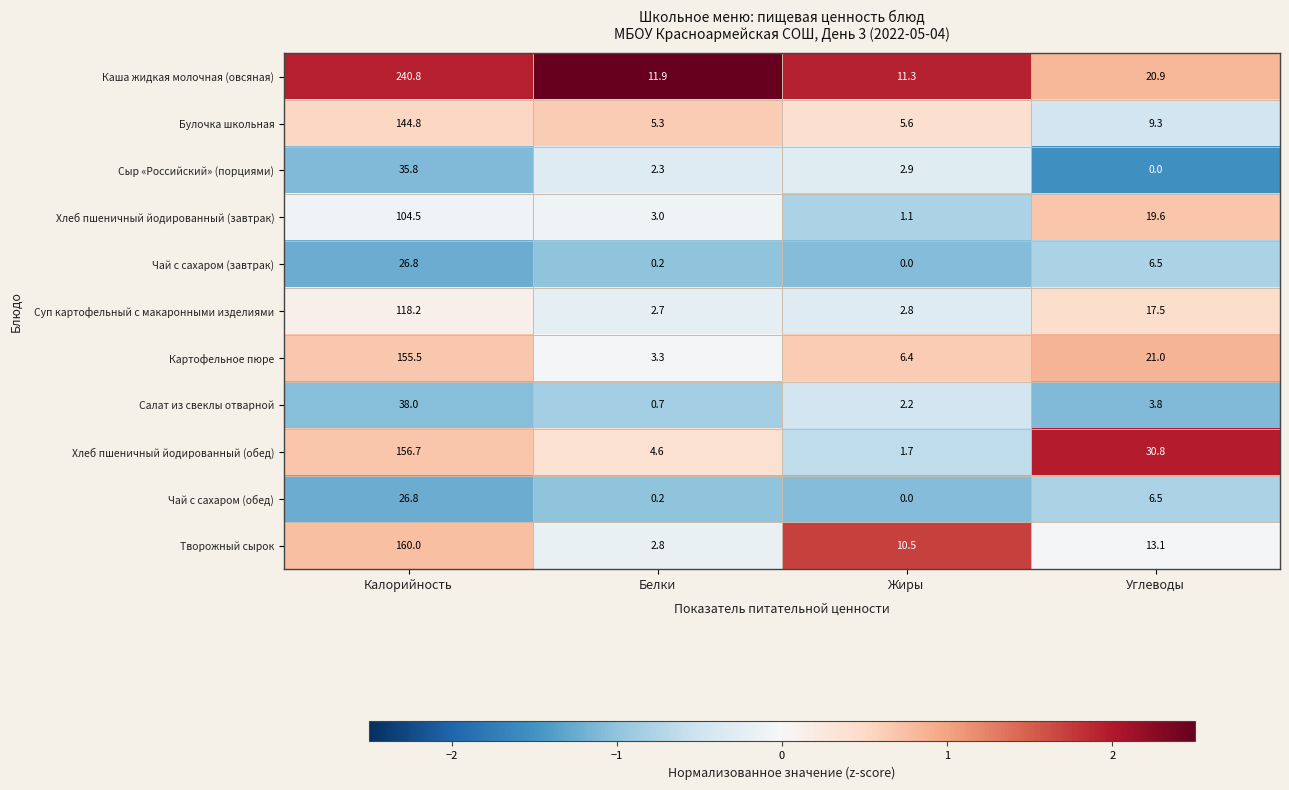

What is the approximate value of Сыр «Российский» (порциями) at Жиры?

2.9